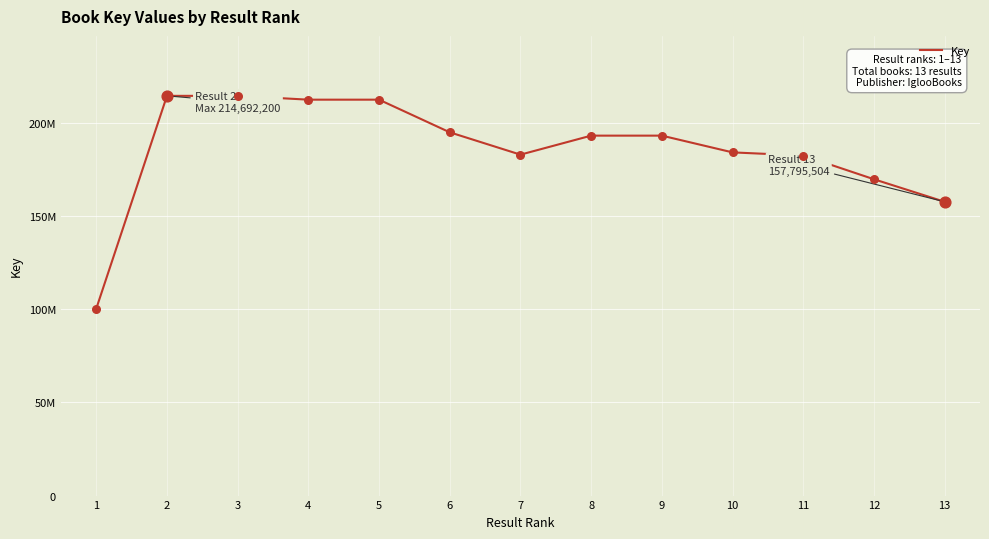

Does the chart have visible grid lines?

Yes